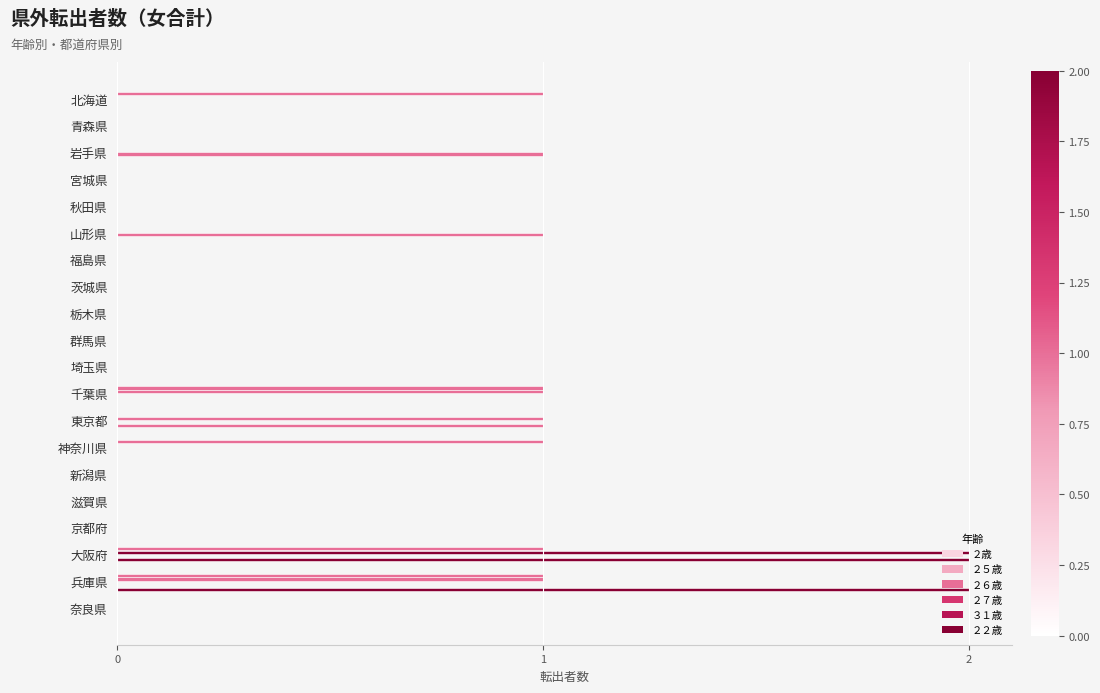

Count the number of data series in this chart.

5